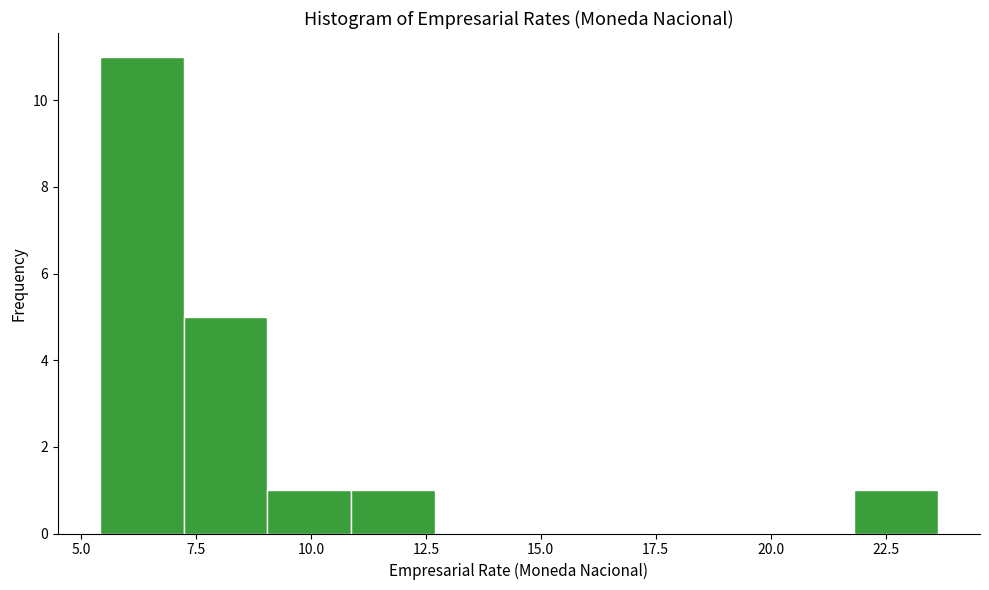

Read against the x-axis, roughly where is the centre of the tallest bar?

6.5